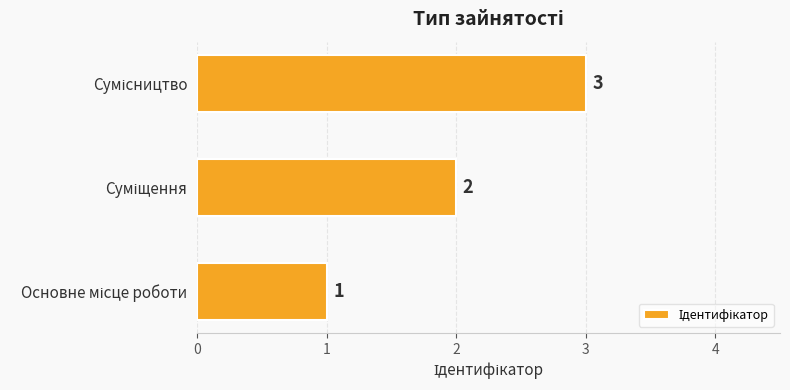

Count the values in the range 1 to 3.

3